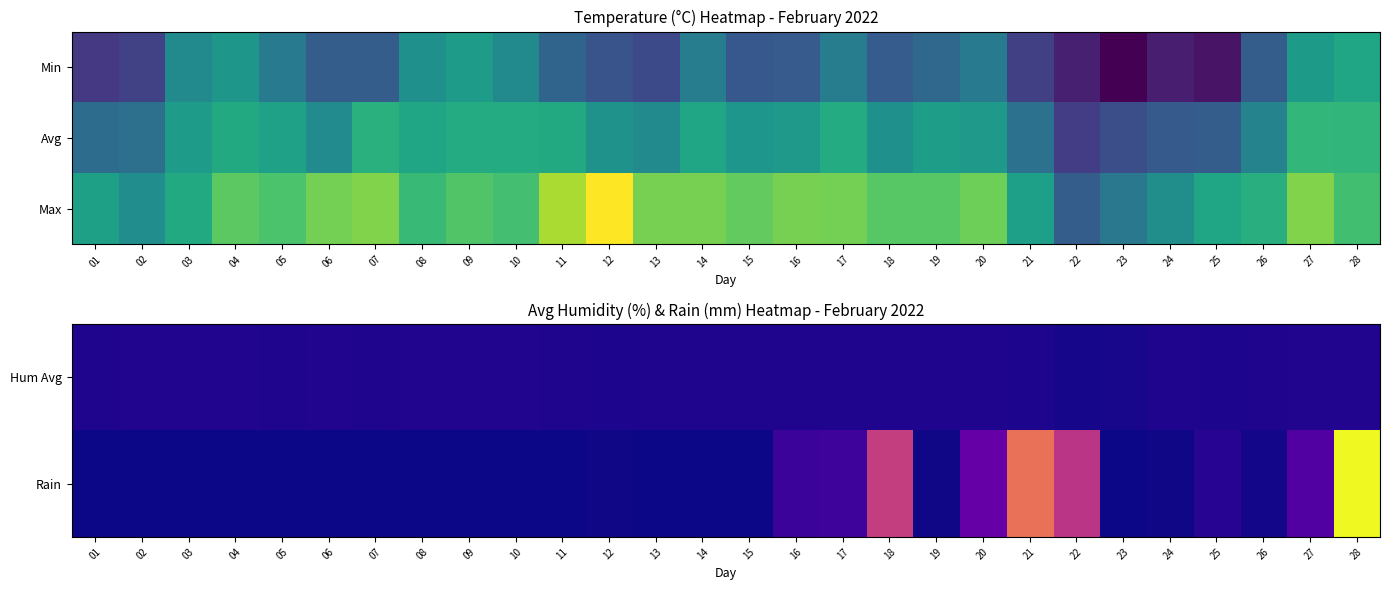

What is the total value across all series at 04?

103.5